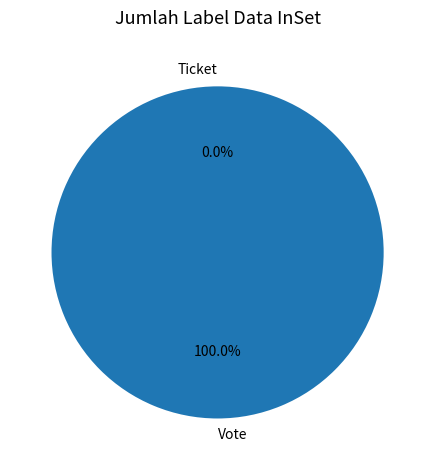

What percentage is the Vote slice, to the nearest percent?

100%